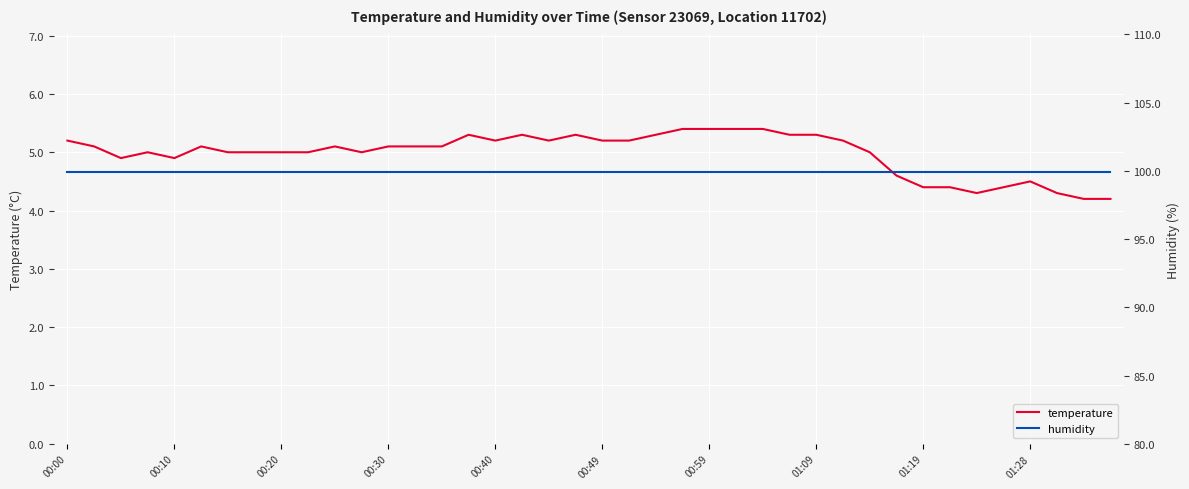

What is the lowest value of the temperature series?

4.2